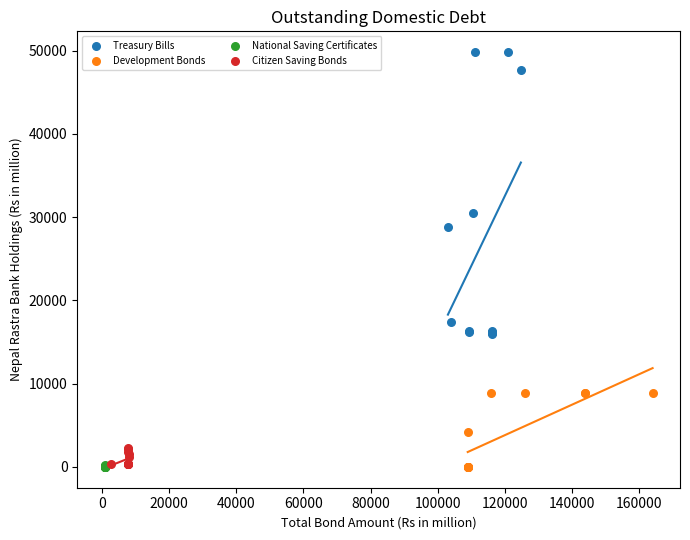

Which series has the widest spread of Y values?

Treasury Bills